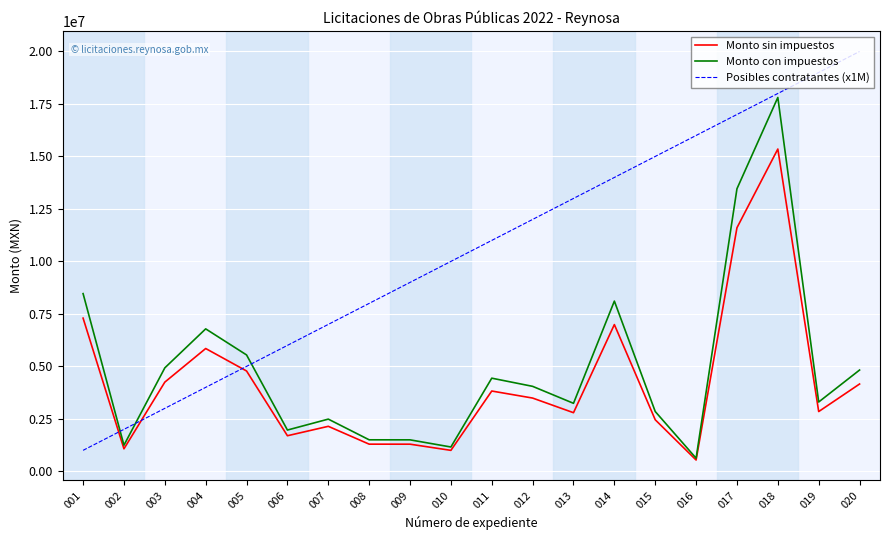

Is this an area chart (filled region under the line)?

No